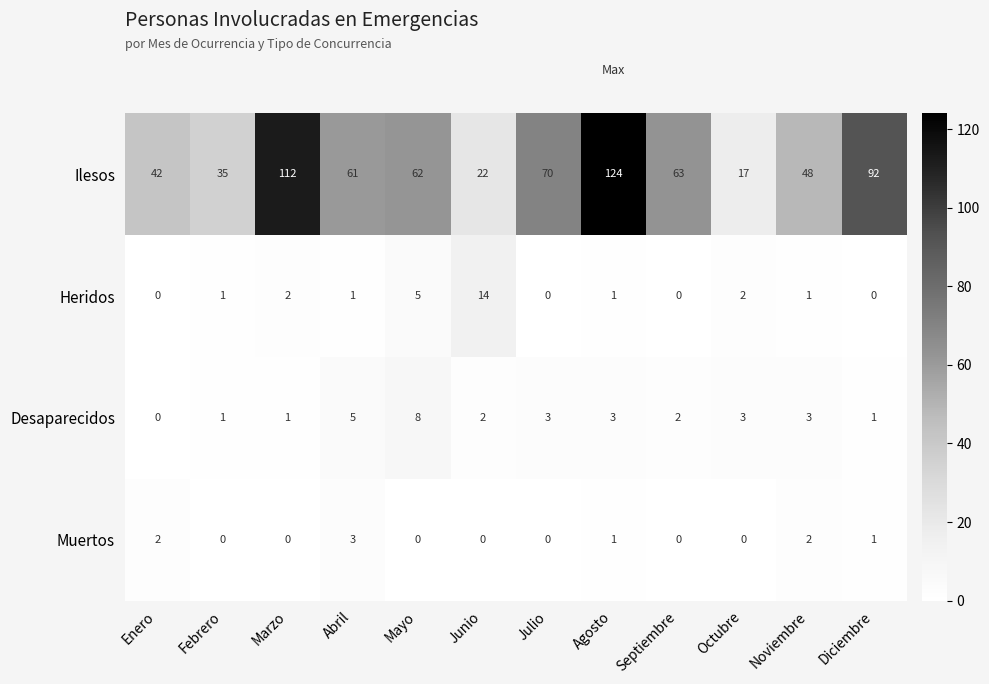

The Desaparecidos series shows 2 at Noviembre. True or false?

False